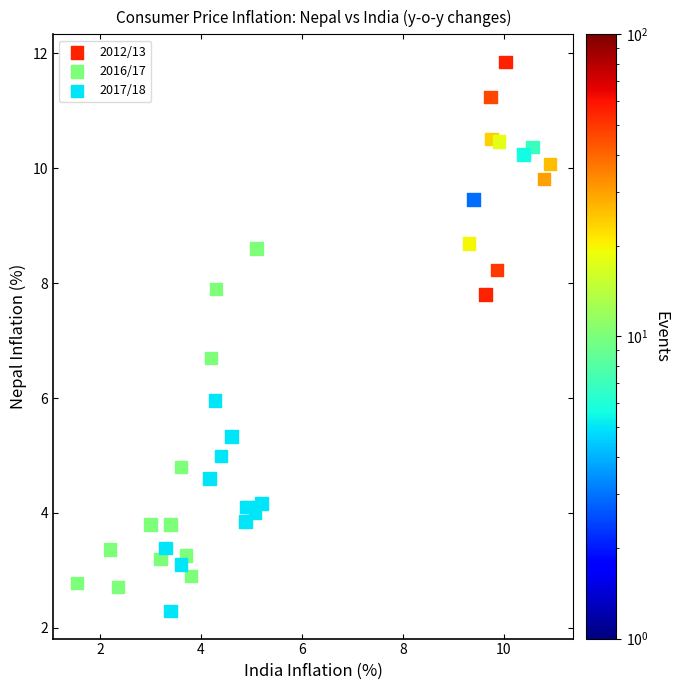

What are all the series names shown in the legend?

2012/13, 2016/17, 2017/18